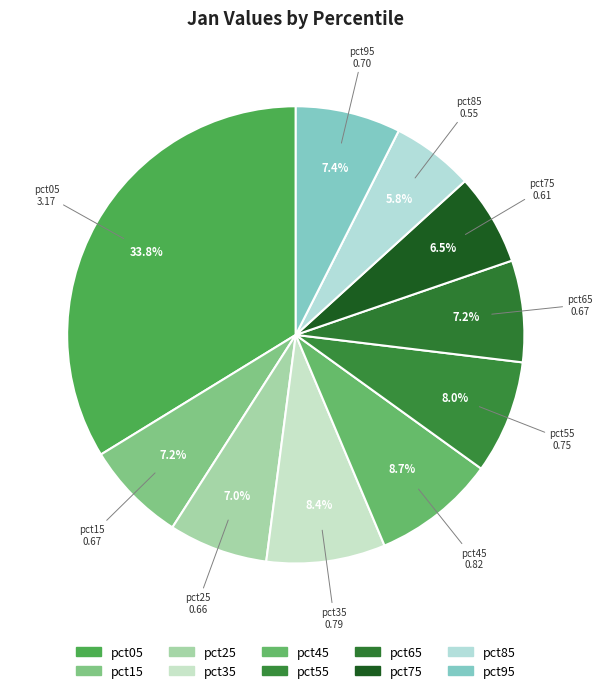

The pct75 slice represents 6% of the pie. True or false?

True